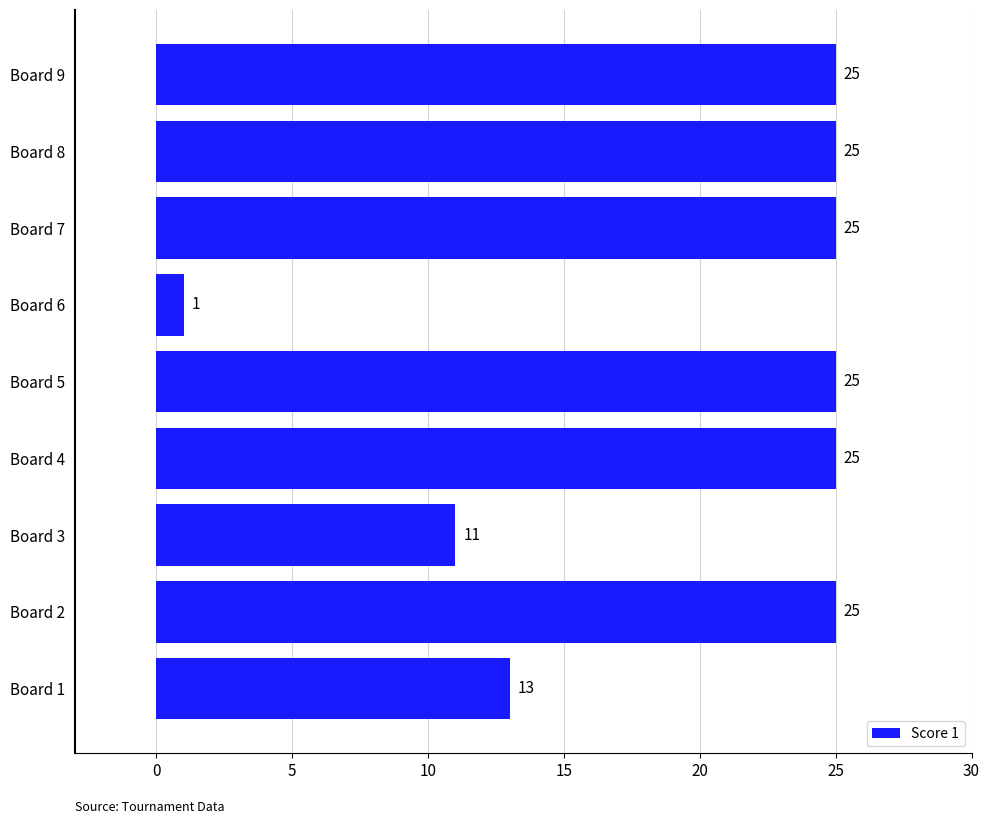

Reading bottom to top, transcribe all the data shown in this chart.

Board 1=13	Board 2=25	Board 3=11	Board 4=25	Board 5=25	Board 6=1	Board 7=25	Board 8=25	Board 9=25